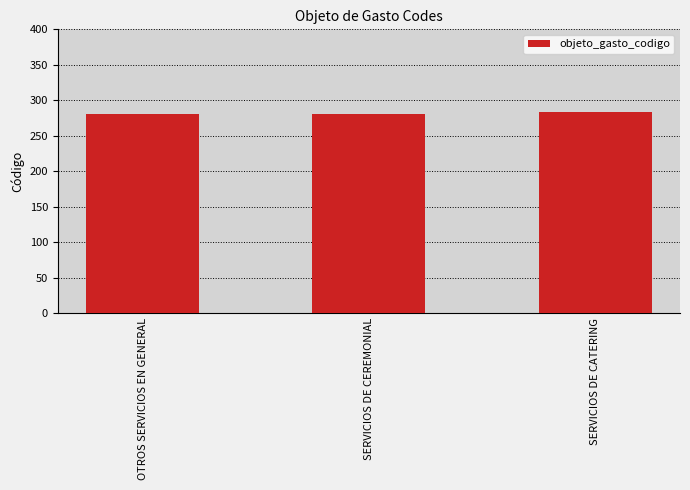

What is the smallest value displayed?

280